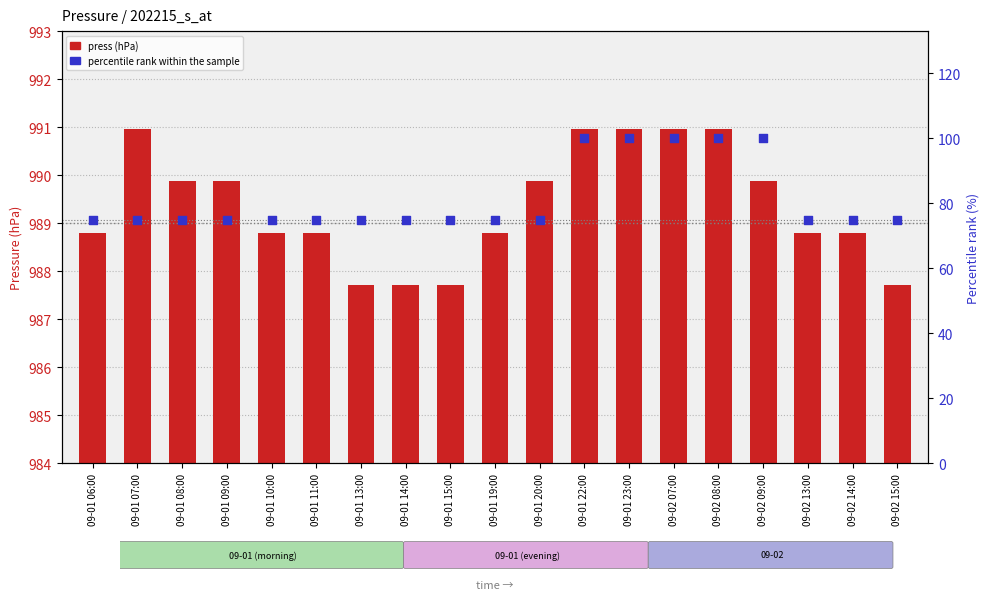

Which series has the widest spread of Y values?

percentile rank within the sample